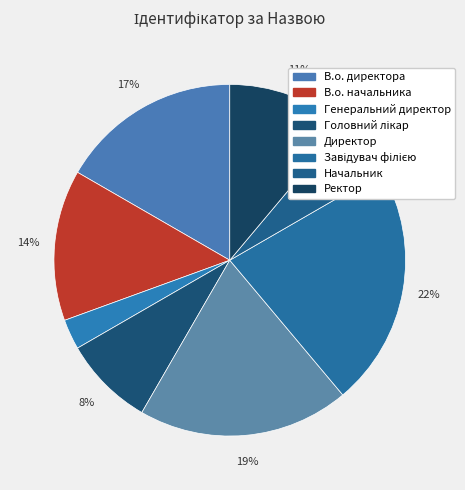

To the nearest percent, what is the average slice percentage?

12%